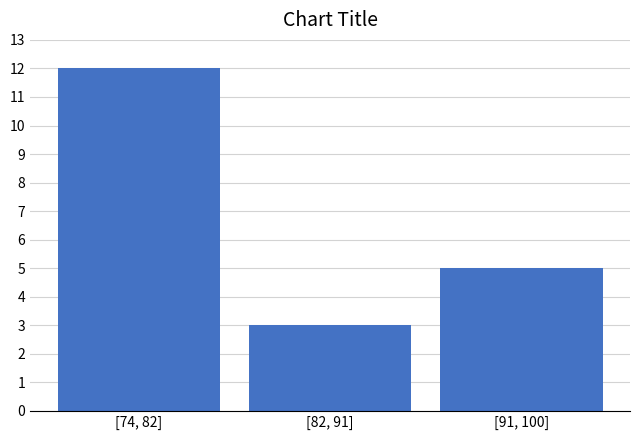

Reading left to right, list all the values displayed in this chart.

12	3	5